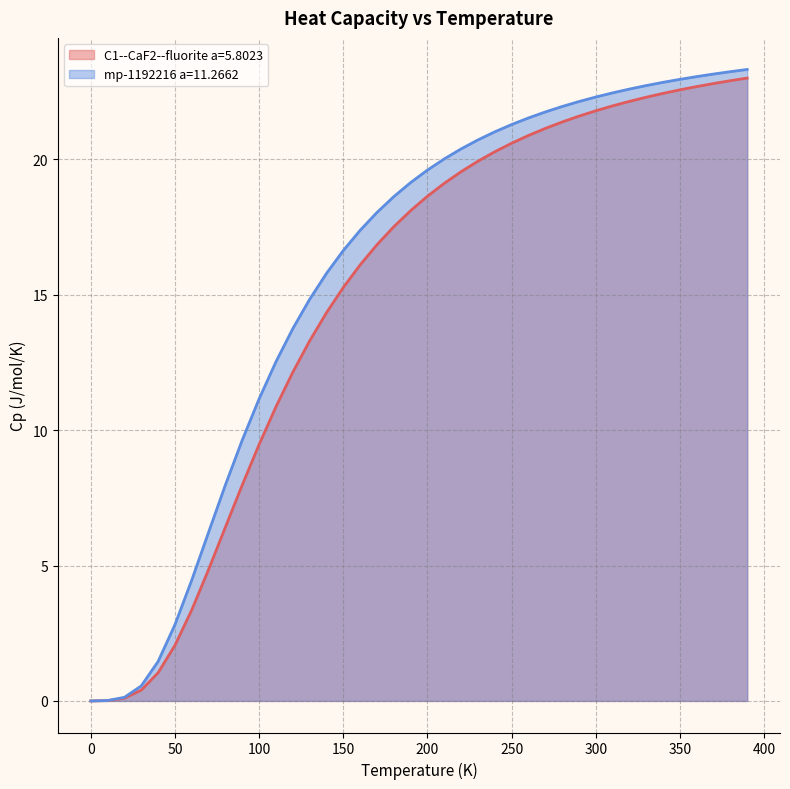

What is the value of the mp-1192216 a=11.2662 point at the 12th from the left?

12.5